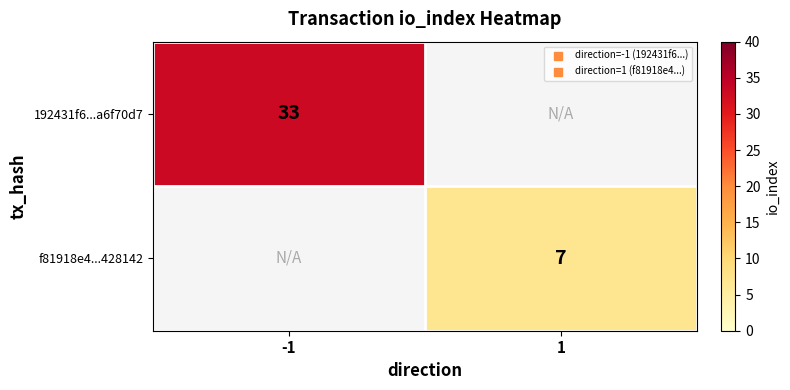

Is the value of 192431f6...a6f70d7 at -1 greater than the value of f81918e4...428142 at 1?

Yes